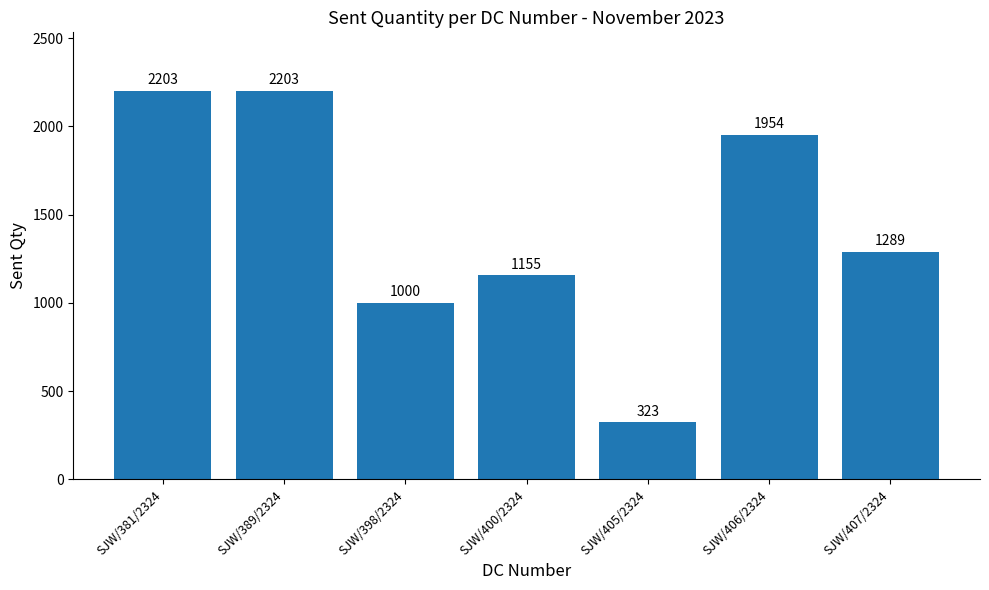

What is the sum of all values?

10127